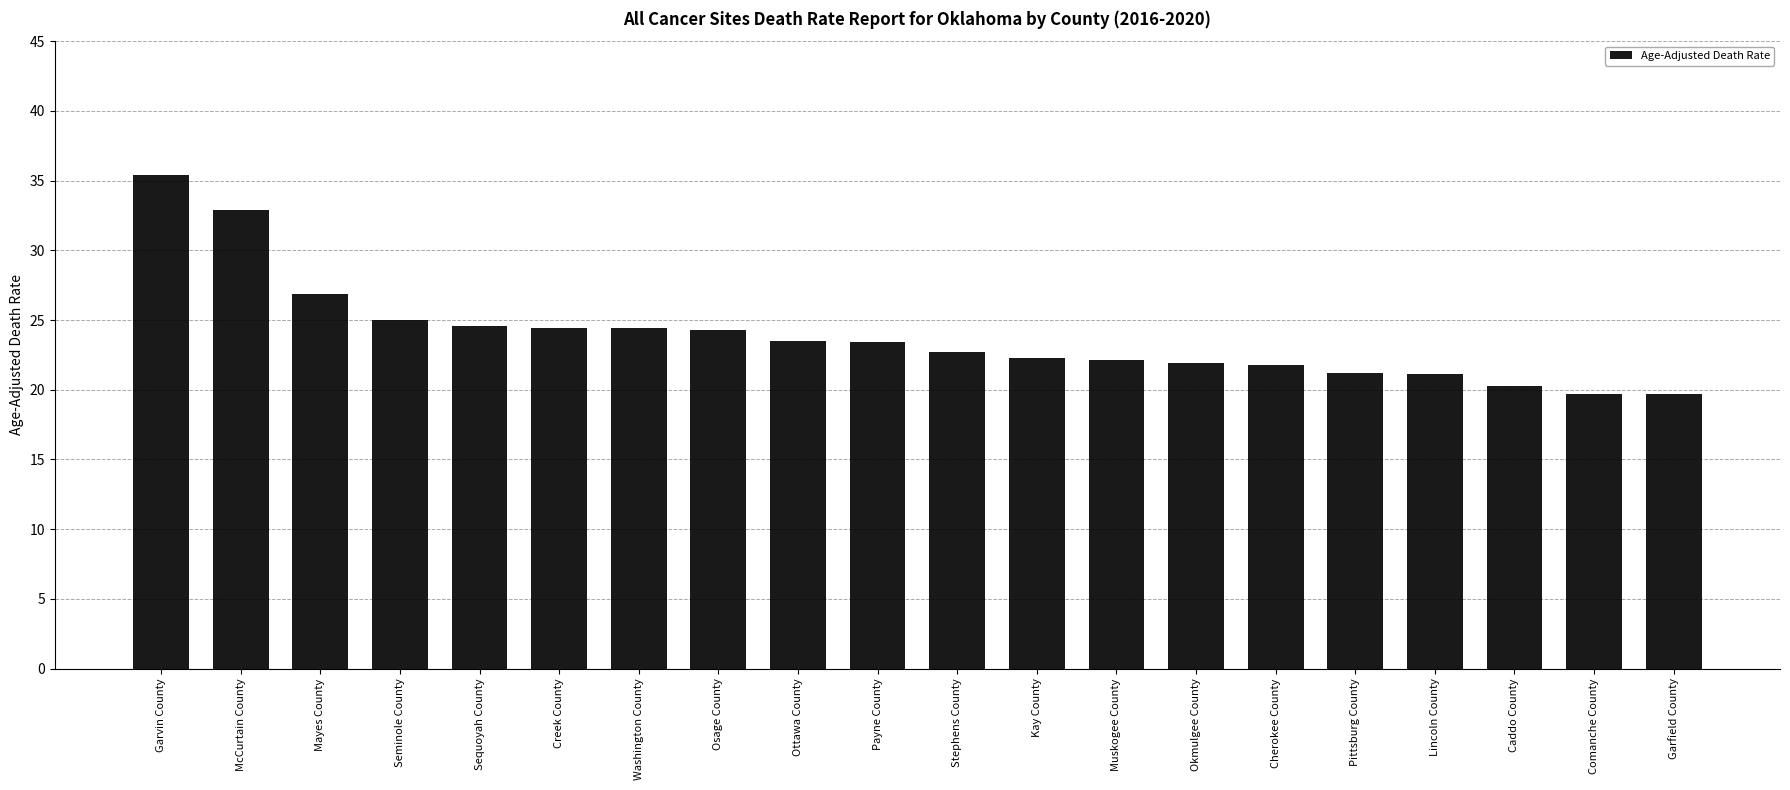

At which label does the data first exceed 23?

Garvin County